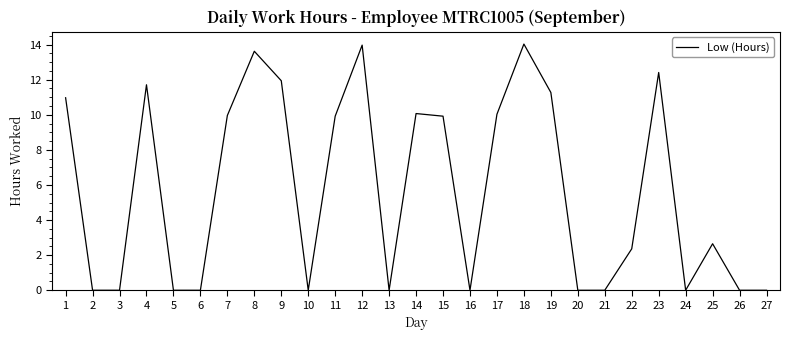

What value does the data have at 12?

14.0